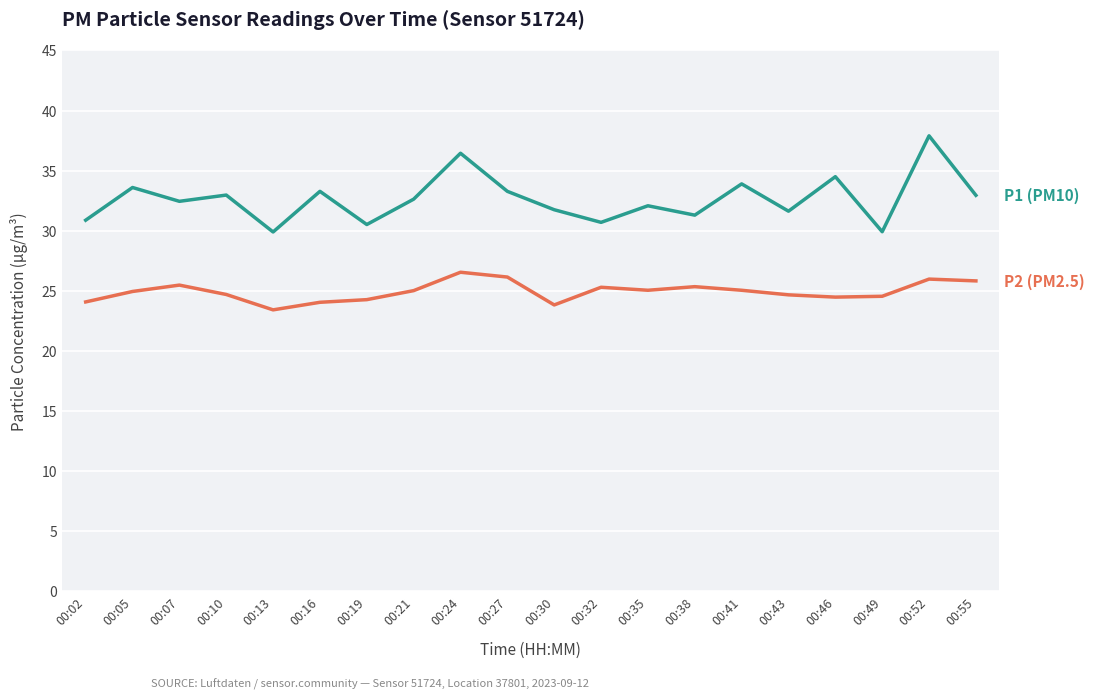

Is this an area chart (filled region under the line)?

No